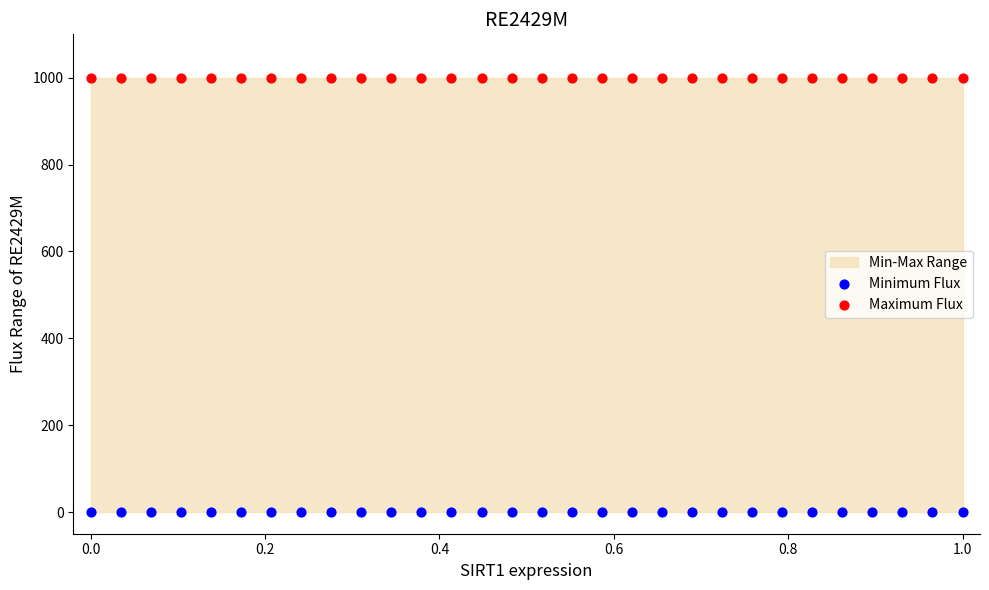

Which series contains the highest Y value?

Maximum Flux